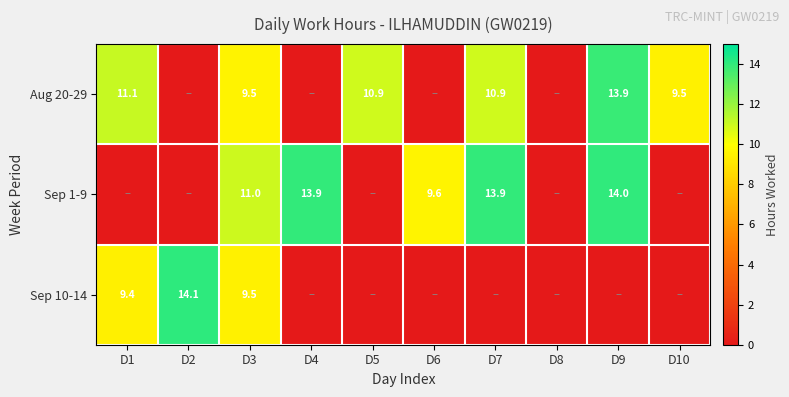

The Sep 10-14 series shows 9.4 at D1. True or false?

True